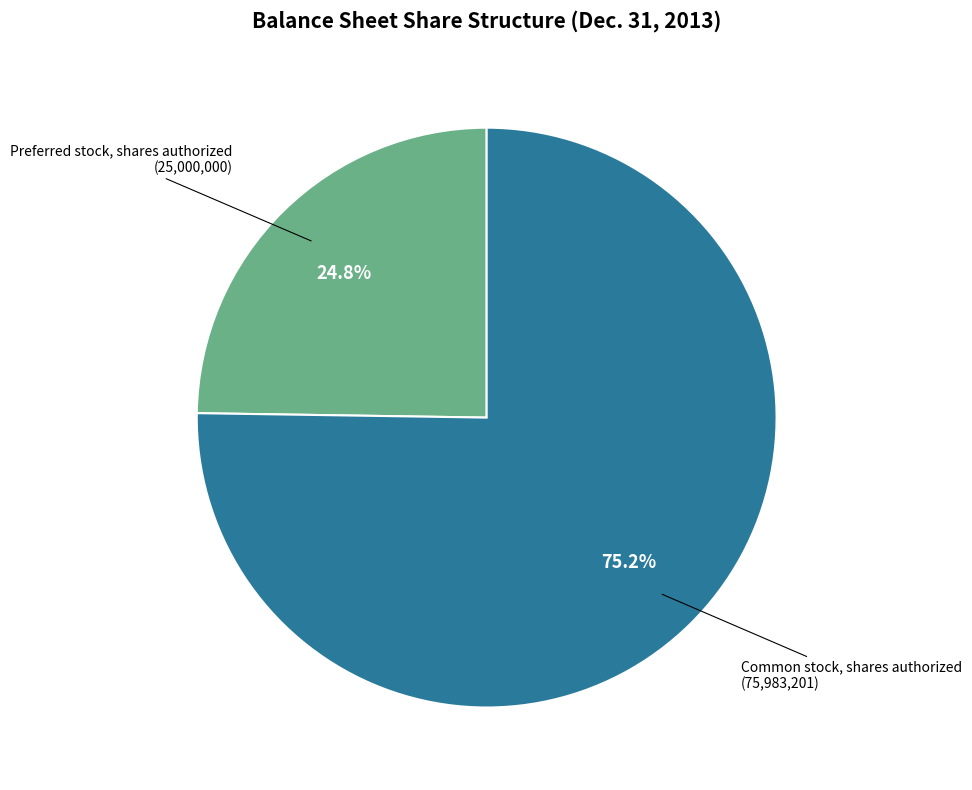

What is the total percentage of Preferred stock, shares authorized and Common stock, shares authorized?

100.0%